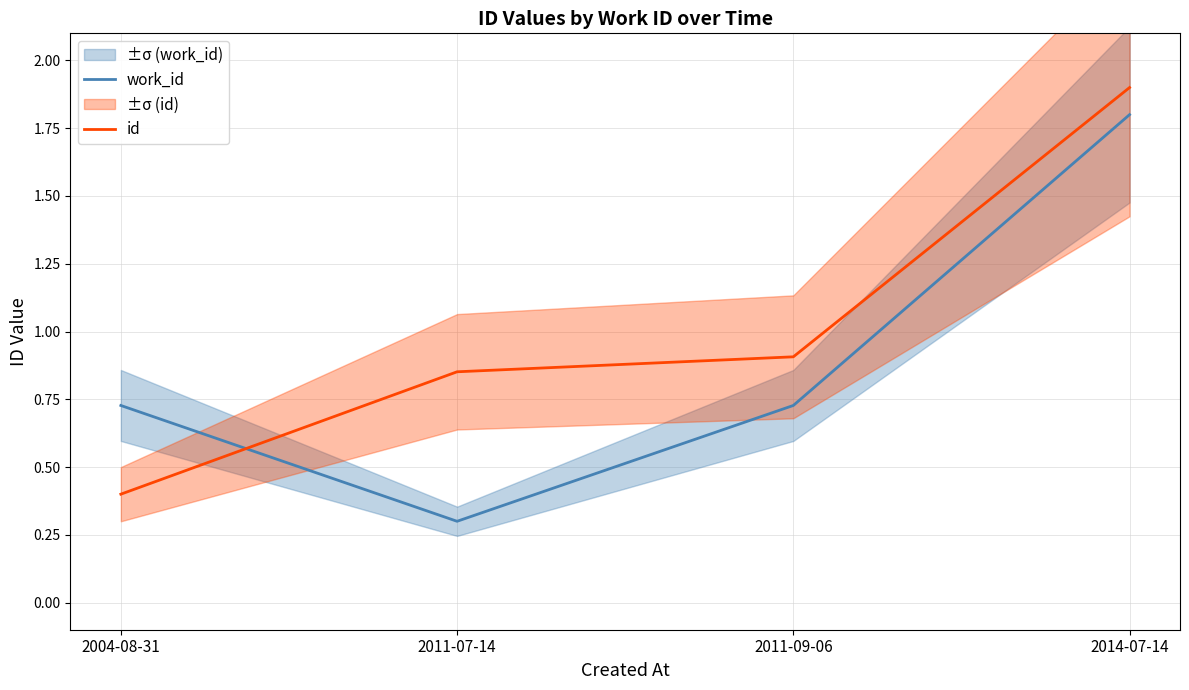

How many intersections are there between id and work_id?

1